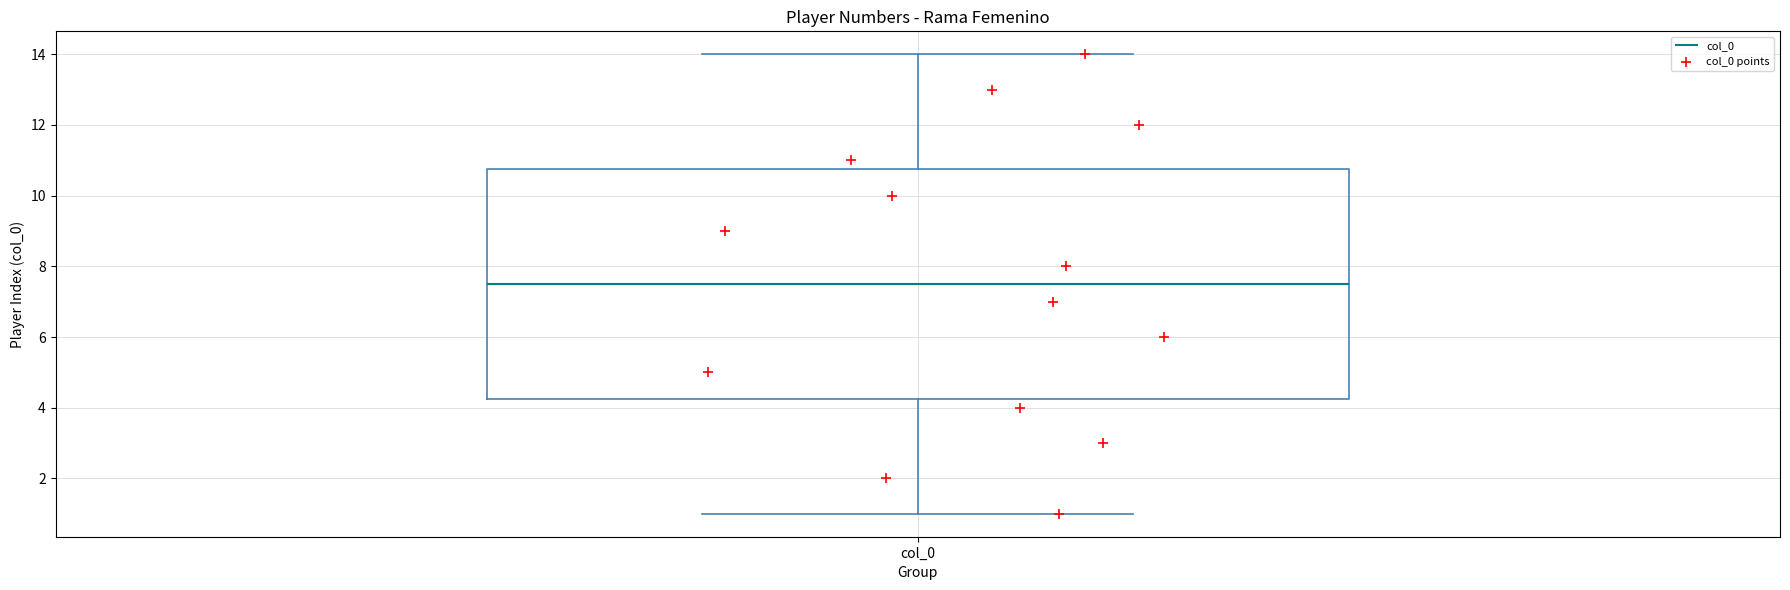

Transcribe this box plot: give where the median line is, the range the box spans, and where the two whiskers end, as read against the y-axis. The values are not printed on the chart, so give them approximately, as read against the axis.

median 7.6, box 4.2 to 10.8, whiskers 1.0 to 14.0